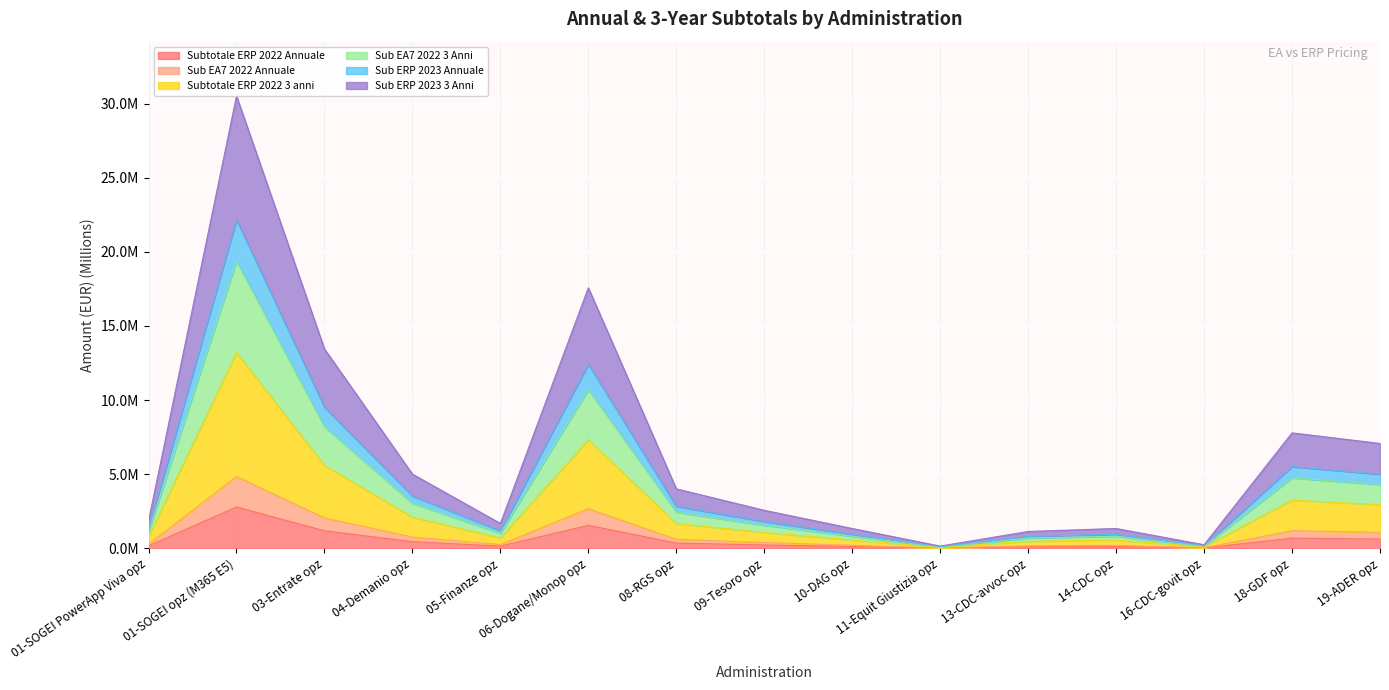

How many lines are shown in the chart?

6